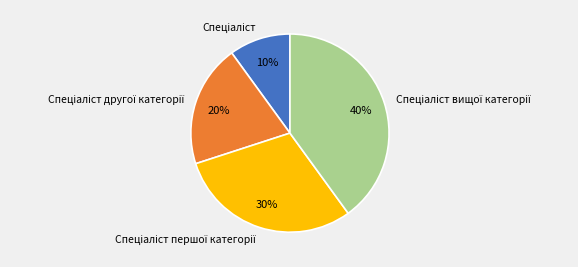

To the nearest percent, what is the difference between the largest and smallest slice percentages?

30%